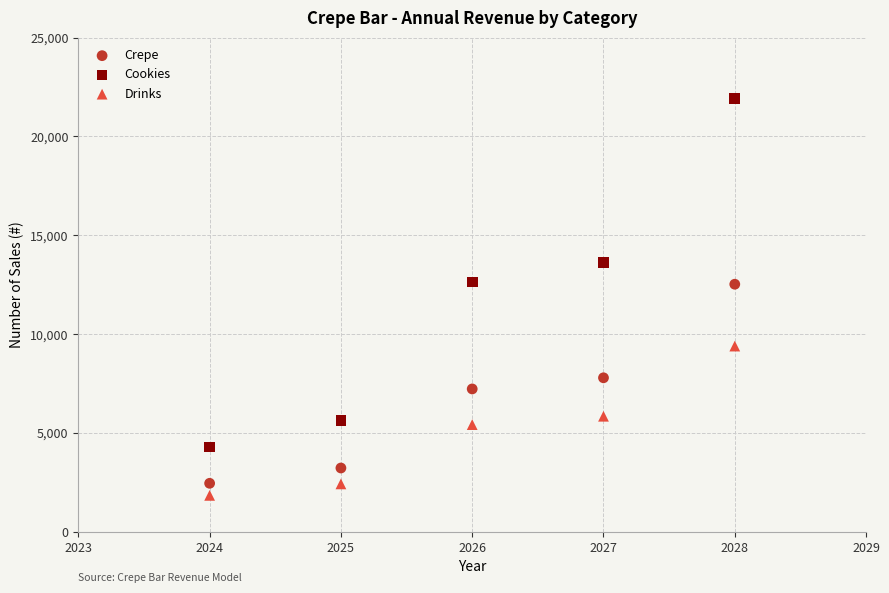

Which series has the widest spread of Y values?

Cookies